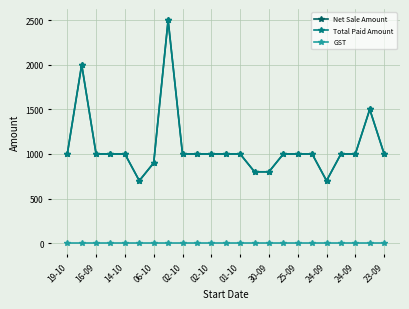

Reading right to left, extract all data points from this chart.

Net Sale Amount: 1000	1500	1000	1000	700	1000	1000	1000	800	800	1000	1000	1000	1000	1000	2500	900	700	1000	1000	1000	2000	1000
Total Paid Amount: 1000	1500	1000	1000	700	1000	1000	1000	800	800	1000	1000	1000	1000	1000	2500	900	700	1000	1000	1000	2000	1000
GST: 0	0	0	0	0	0	0	0	0	0	0	0	0	0	0	0	0	0	0	0	0	0	0